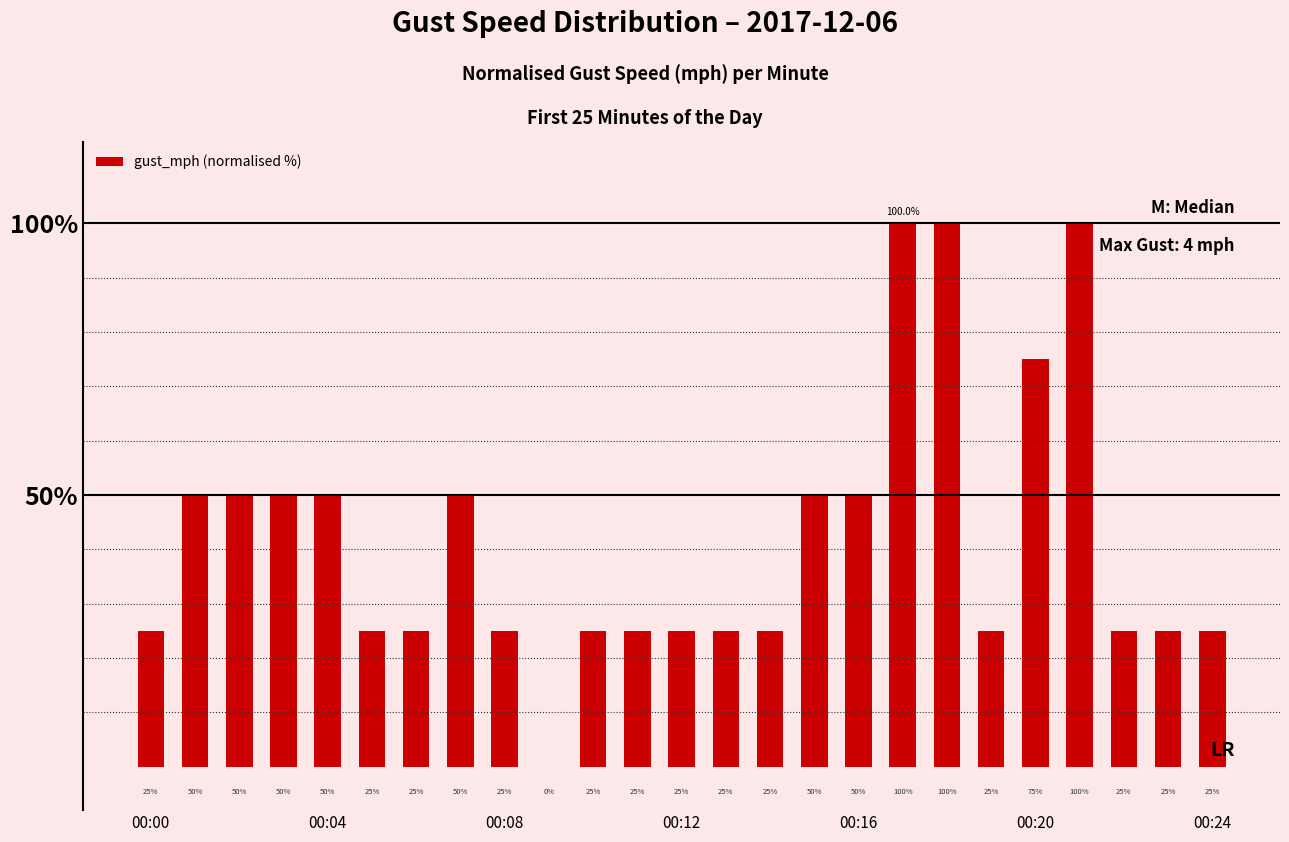

What is the greatest value displayed?

100